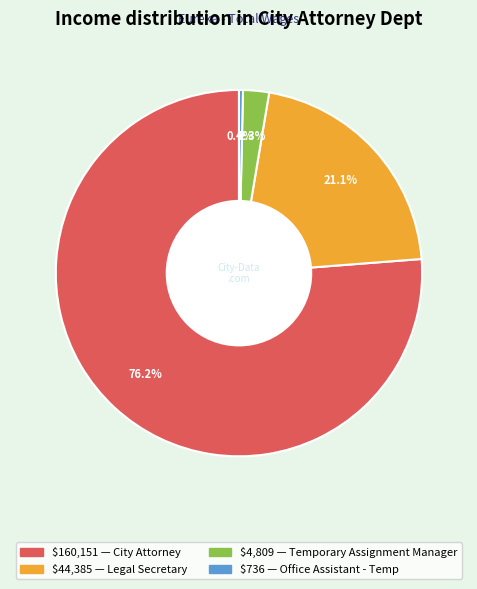

Is there a majority slice in this chart?

Yes